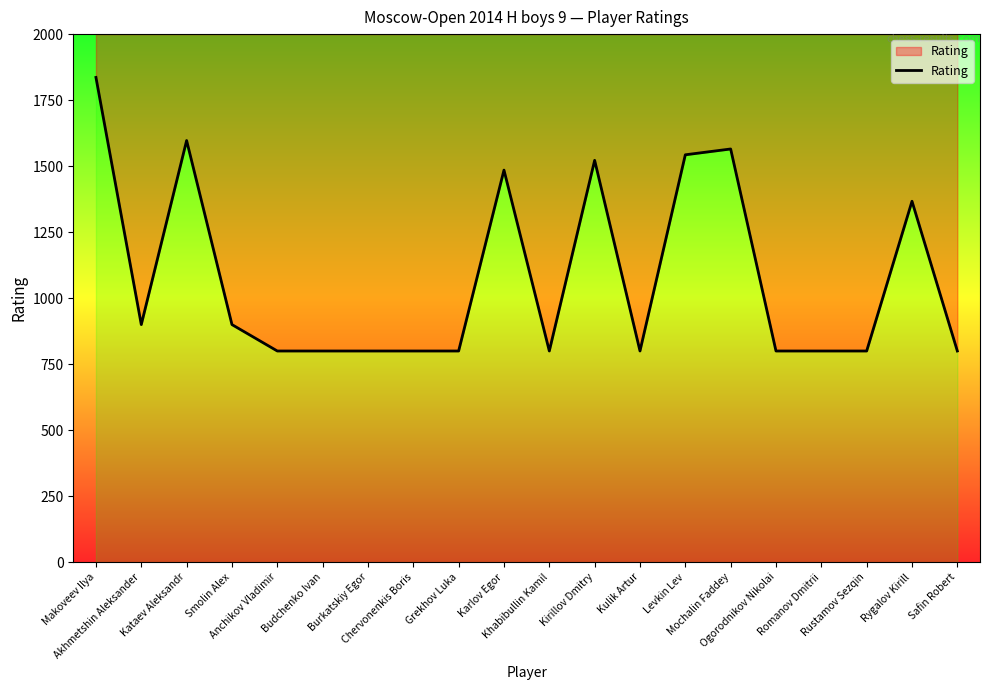

Count the number of data series in this chart.

1